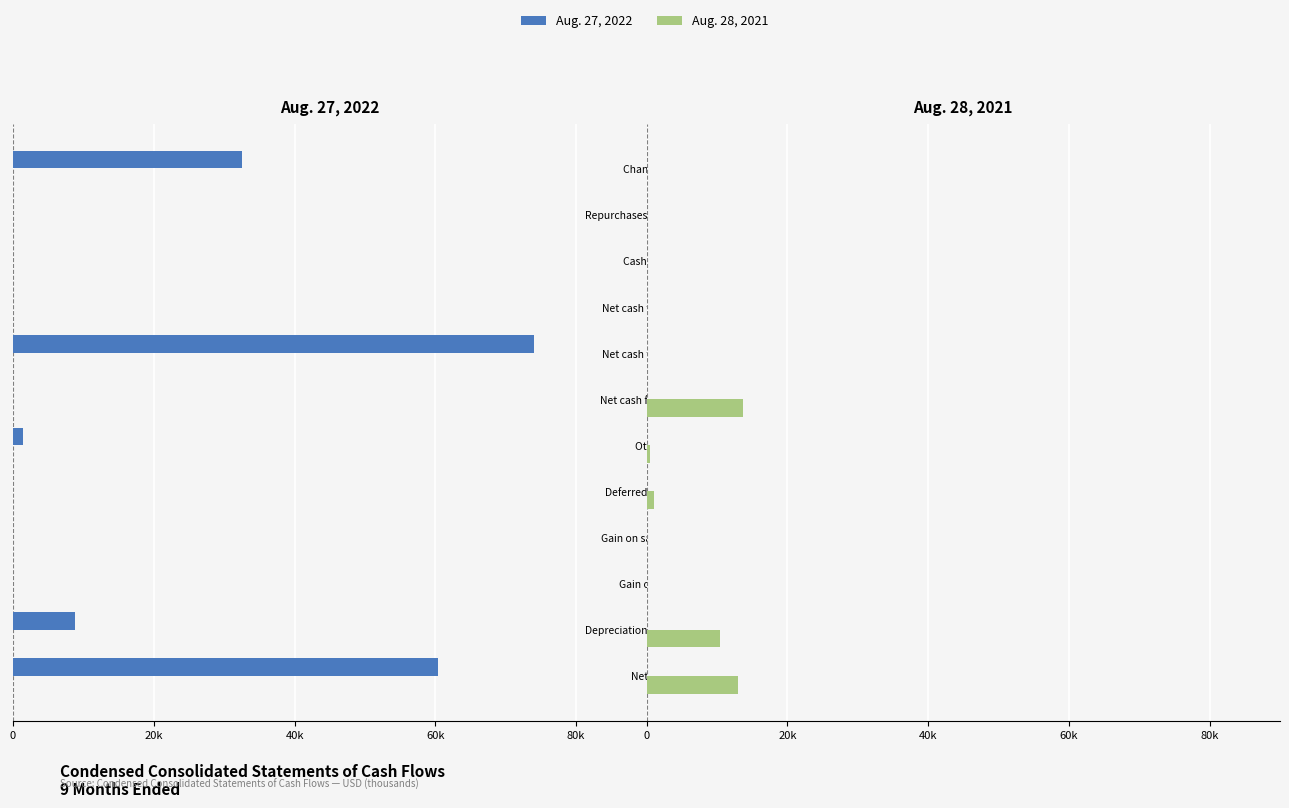

Reading right to left, what are all the values shown in this chart?

Aug. 27, 2022: -32496	10263	18734	29275	-74066	12295	-1425	2856	4603	53061	-8732	-60319
Aug. 28, 2021: -7188	-5566	-6321	-12652	-8213	13677	478	1053	-68	0	10458	13001